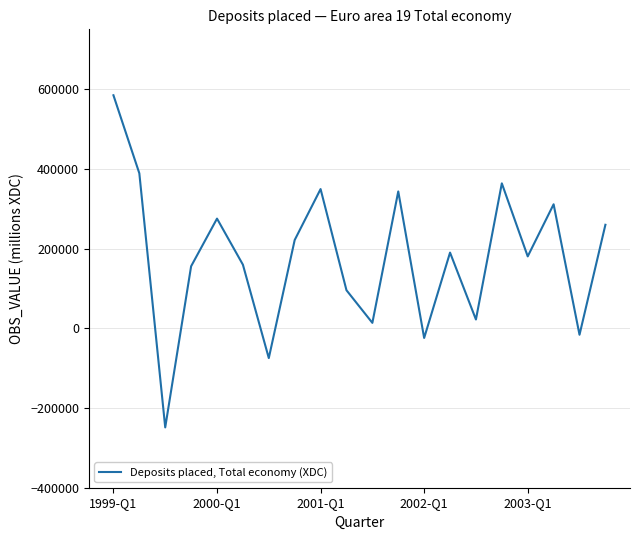

What is the minimum value shown in the chart?

-248668.9